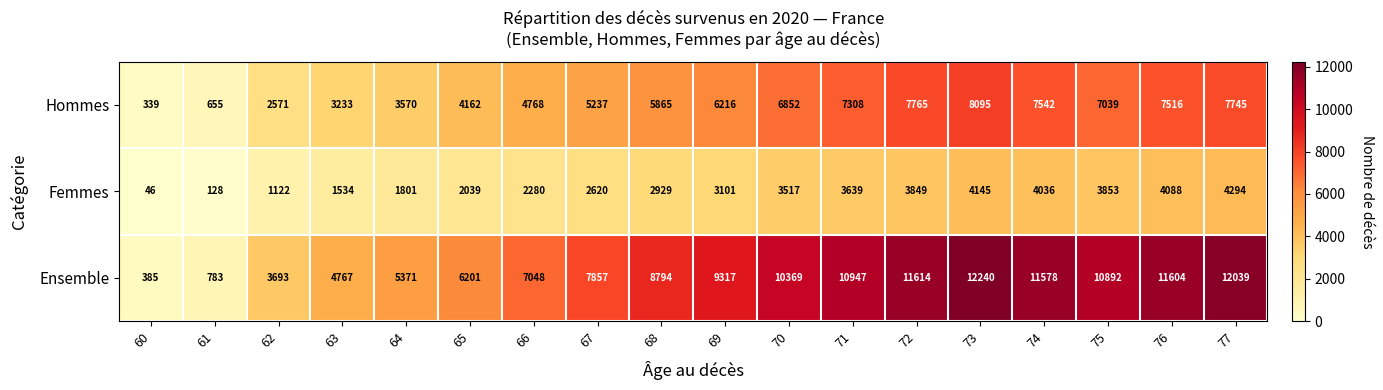

List the labels in order of Hommes value, largest first.

73, 72, 77, 74, 76, 71, 75, 70, 69, 68, 67, 66, 65, 64, 63, 62, 61, 60